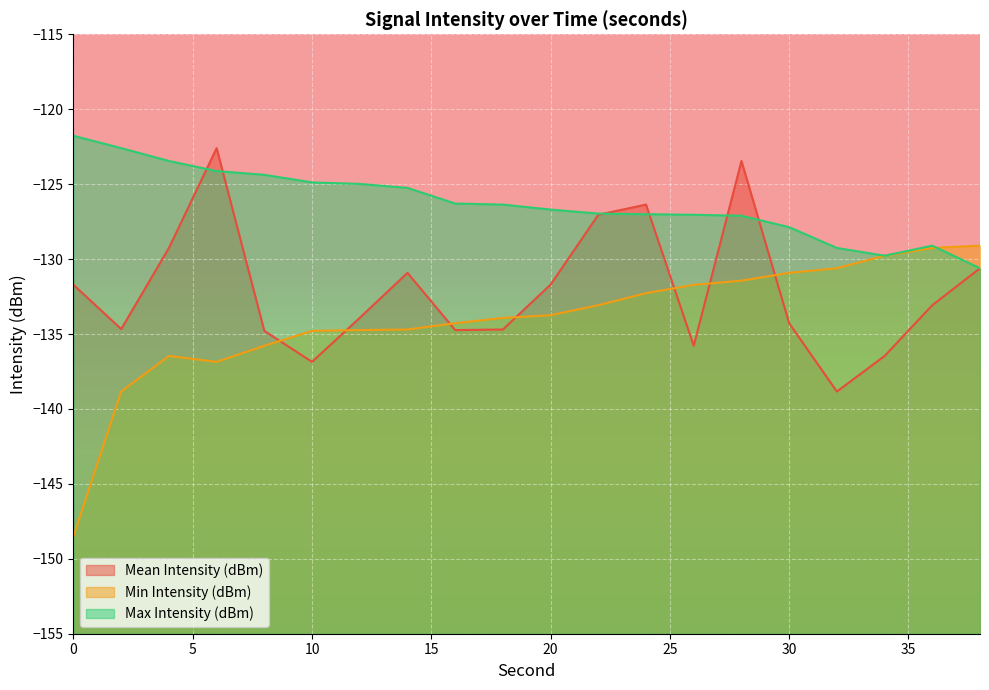

Rank the series by their maximum value, from highest to lowest.

Max Intensity (dBm), Mean Intensity (dBm), Min Intensity (dBm)